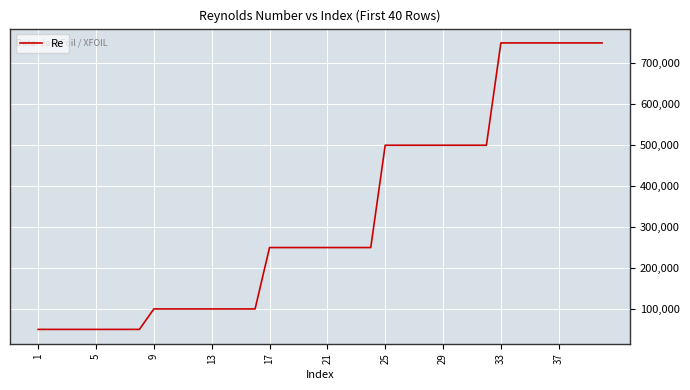

What is the greatest value displayed?

750000